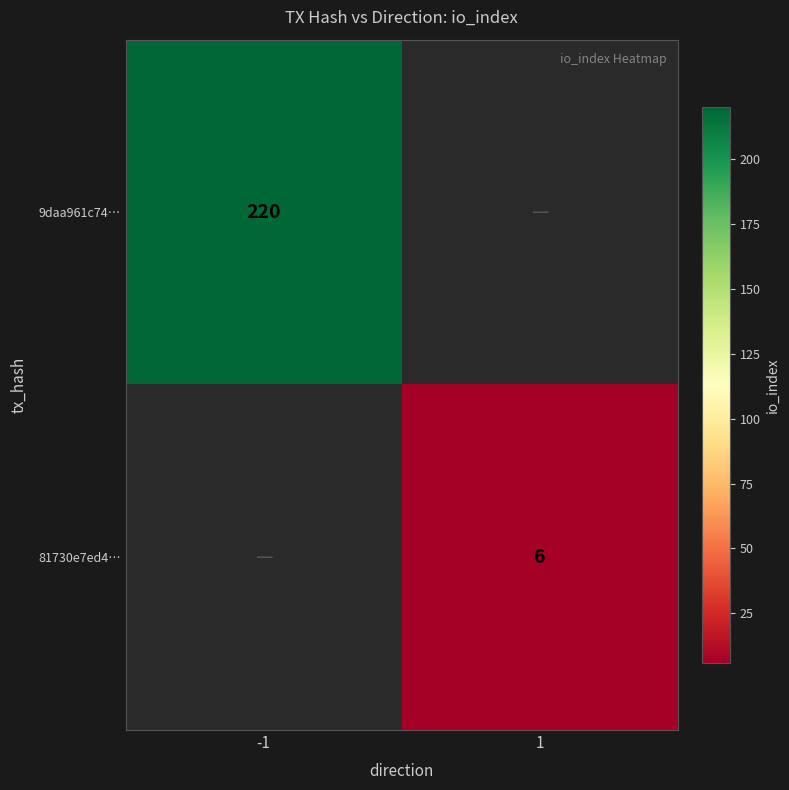

At which category does the chart reach its peak across all series?

-1